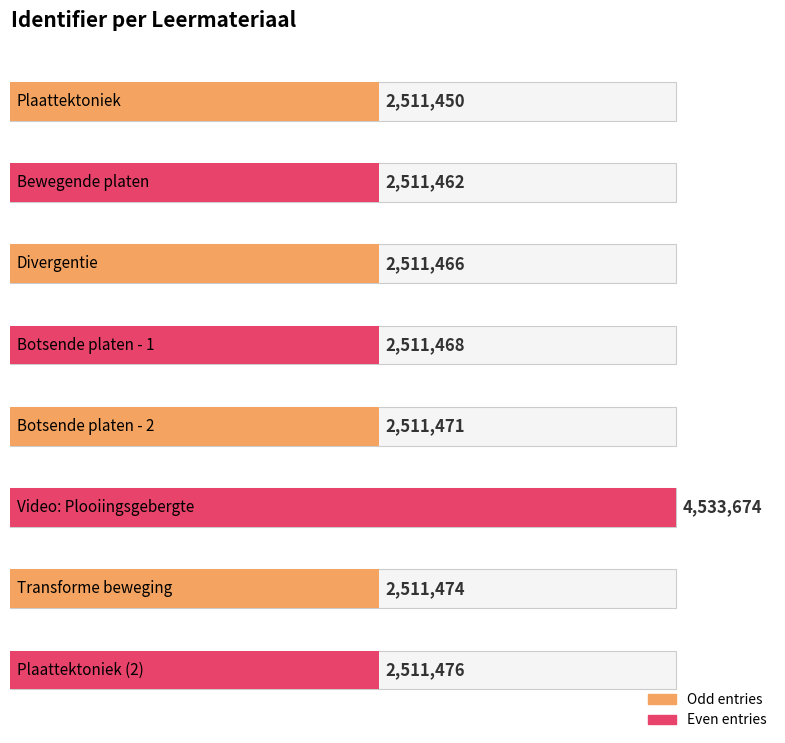

What is the change in value from Bewegende platen to Divergentie?

+4